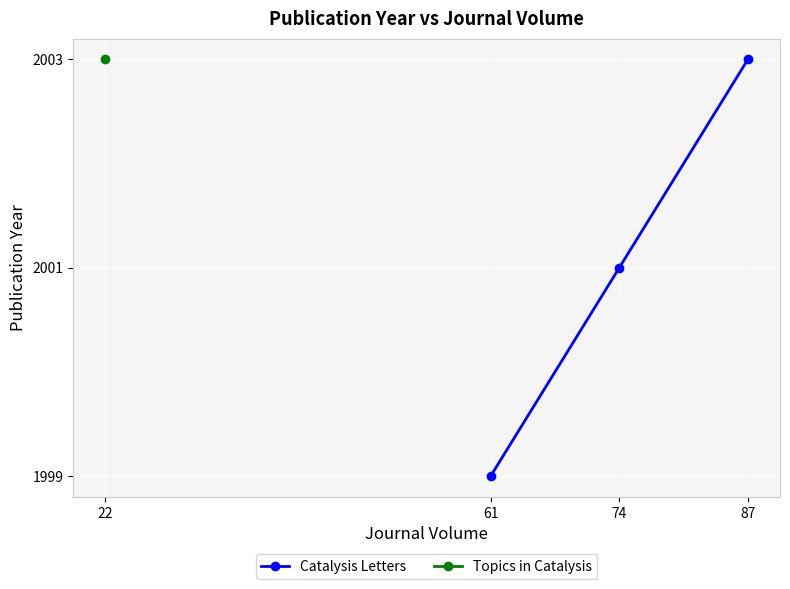

Rank the categories by Catalysis Letters value from highest to lowest.

87, 74, 61